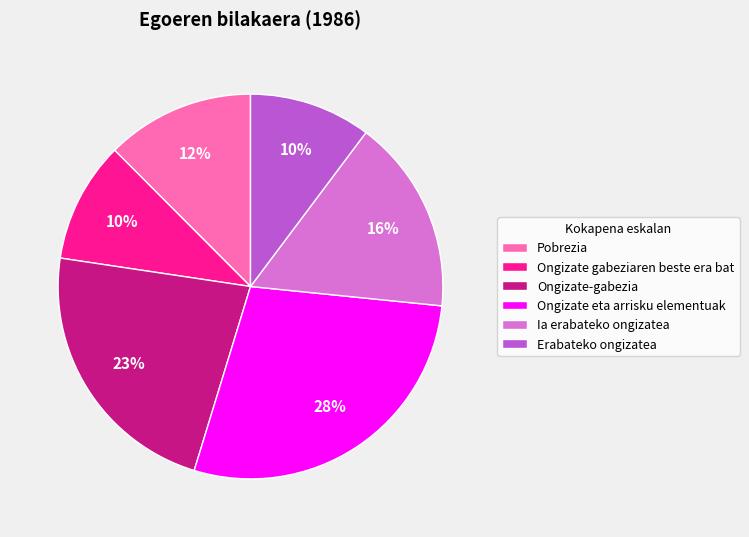

To the nearest percent, what is the difference between the largest and smallest slice percentages?

18%